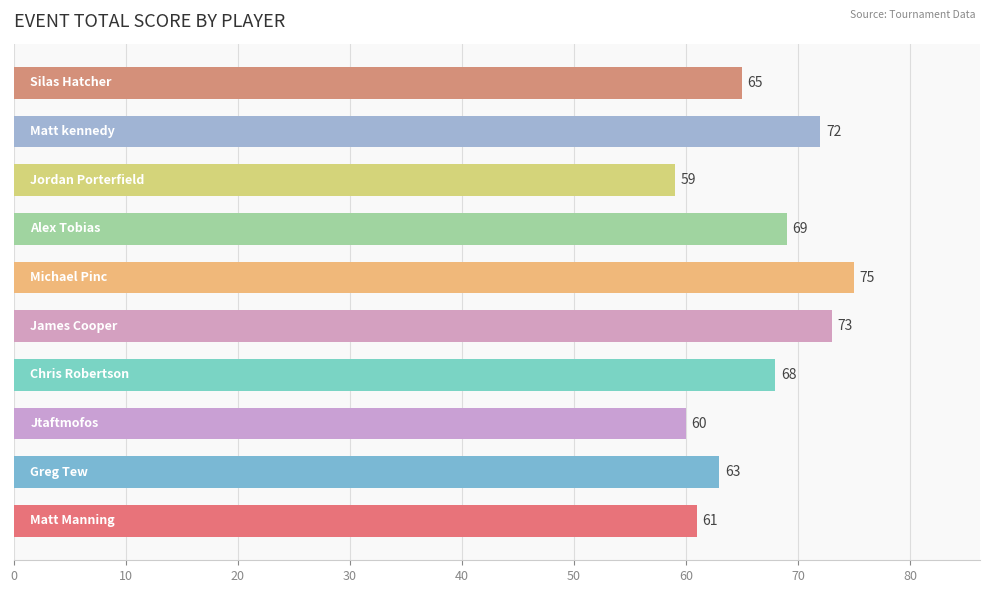

What is the greatest value displayed?

75